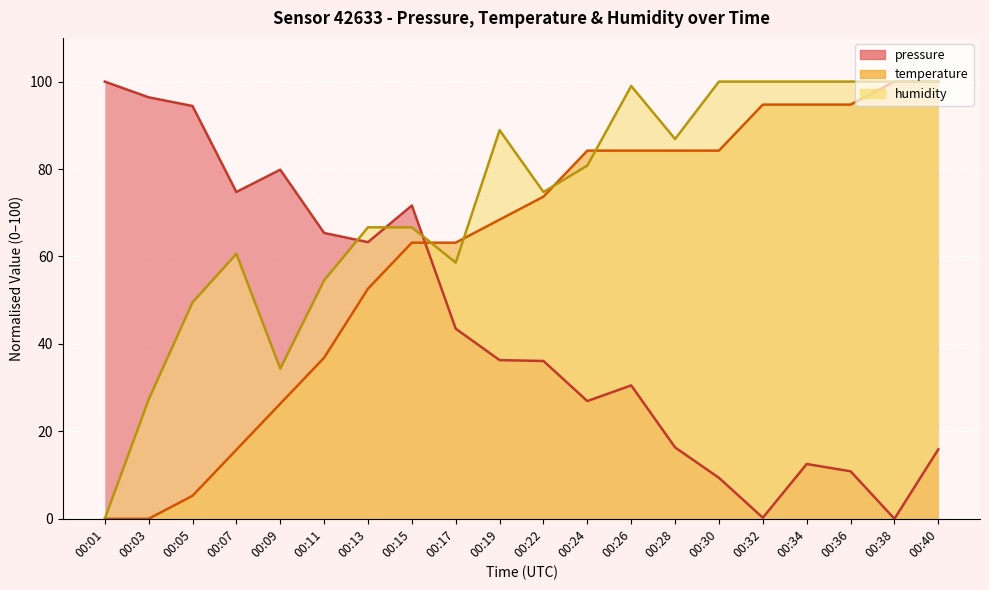

Reading left to right, transcribe all the data shown in this chart.

pressure: 00:01=100.0	00:03=96.4	00:05=94.4	00:07=74.7	00:09=79.8	00:11=65.4	00:13=63.3	00:15=71.6	00:17=43.5	00:19=36.3	00:22=36.1	00:24=26.9	00:26=30.5	00:28=16.3	00:30=9.4	00:32=0.2	00:34=12.5	00:36=10.9	00:38=0.0	00:40=15.9
temperature: 00:01=0.0	00:03=0.0	00:05=5.3	00:07=15.8	00:09=26.3	00:11=36.8	00:13=52.6	00:15=63.2	00:17=63.2	00:19=68.4	00:22=73.7	00:24=84.2	00:26=84.2	00:28=84.2	00:30=84.2	00:32=94.7	00:34=94.7	00:36=94.7	00:38=100.0	00:40=100.0
humidity: 00:01=0.0	00:03=27.3	00:05=49.5	00:07=60.6	00:09=34.3	00:11=54.5	00:13=66.7	00:15=66.7	00:17=58.6	00:19=88.9	00:22=74.7	00:24=80.8	00:26=99.0	00:28=86.9	00:30=100.0	00:32=100.0	00:34=100.0	00:36=100.0	00:38=100.0	00:40=100.0